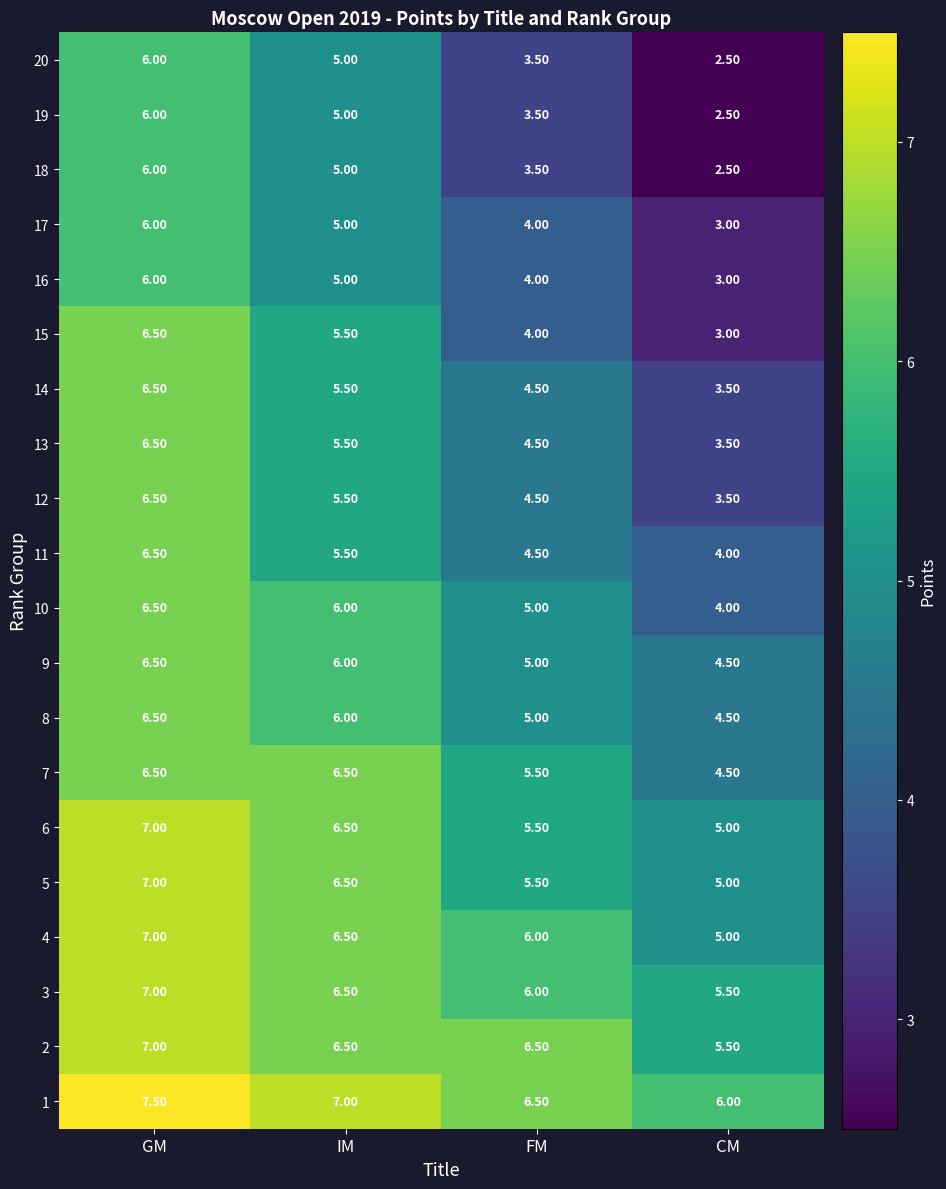

How many values in the 10 series are below 6?

2